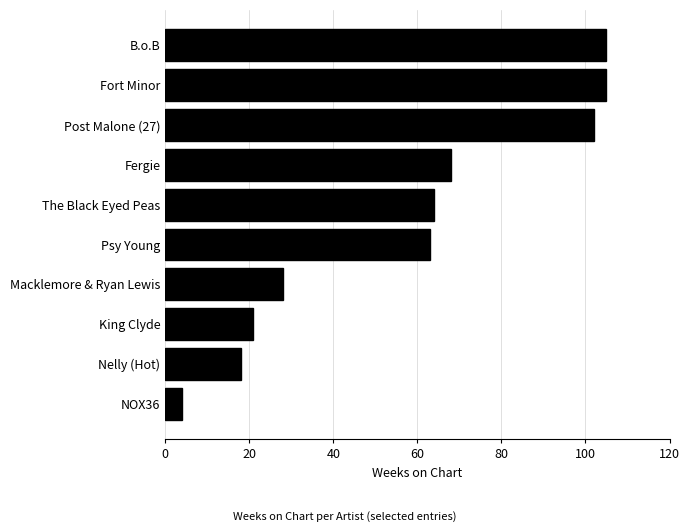

What is the smallest value displayed?

4